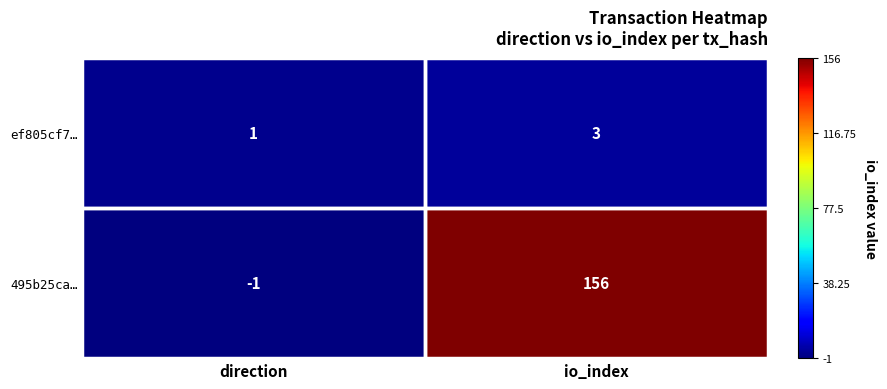

Which series has the largest range (max minus min)?

495b25ca…